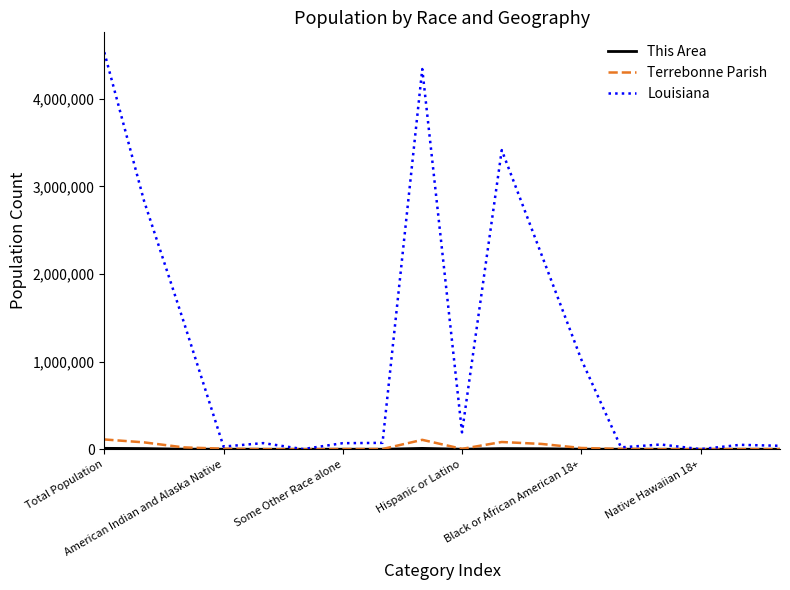

What is the maximum value shown in the chart?

4533372